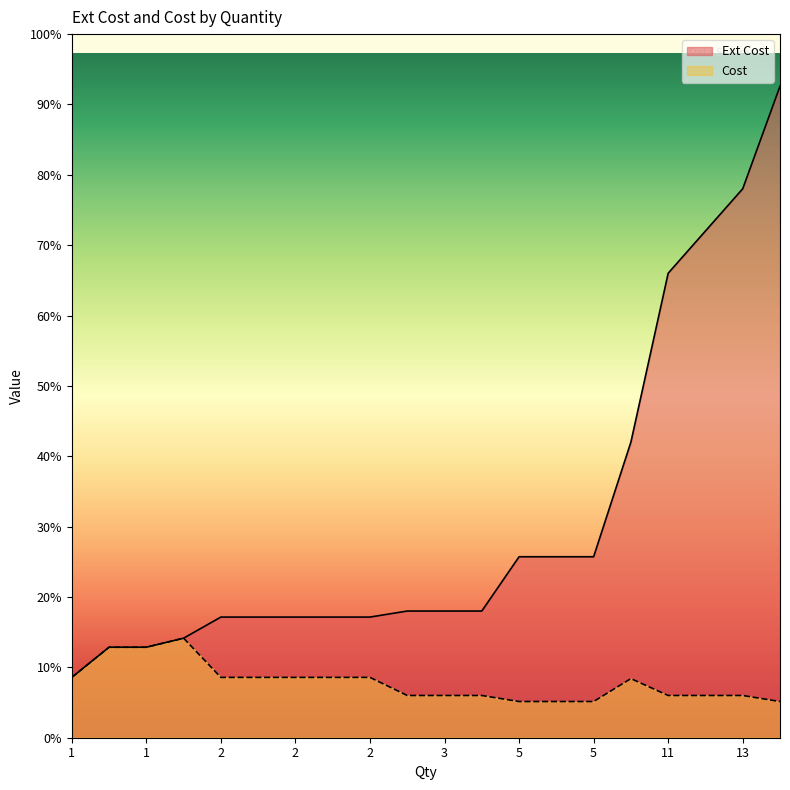

True or false: Cost and Ext Cost intersect in this chart.

False